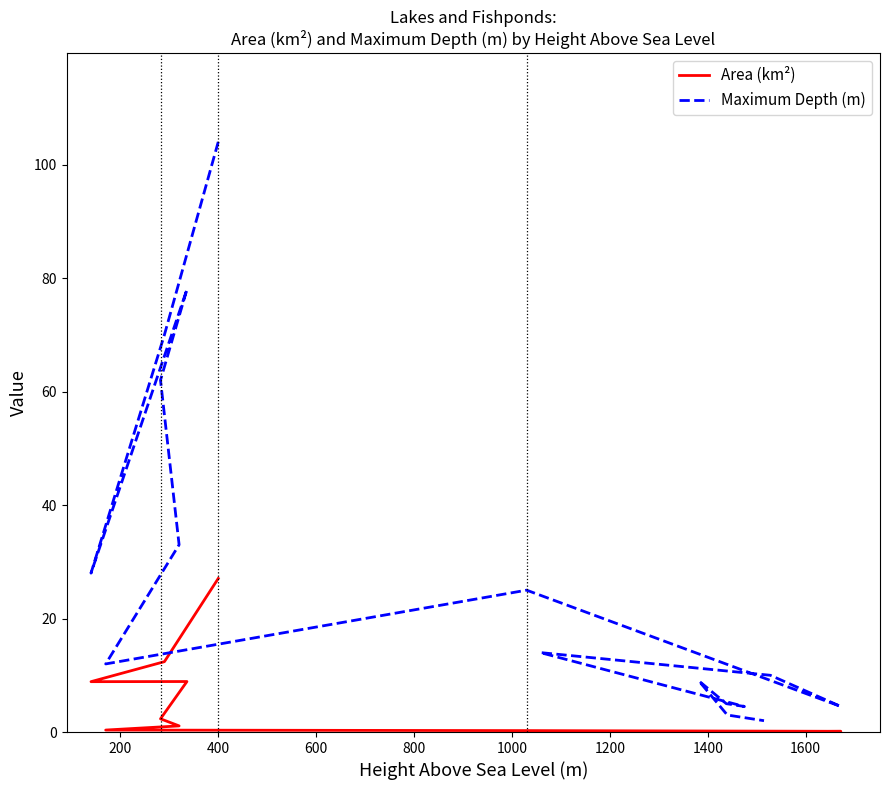

In Area (km²), how many points are lower than both neighbors (excluding endpoints)?

1